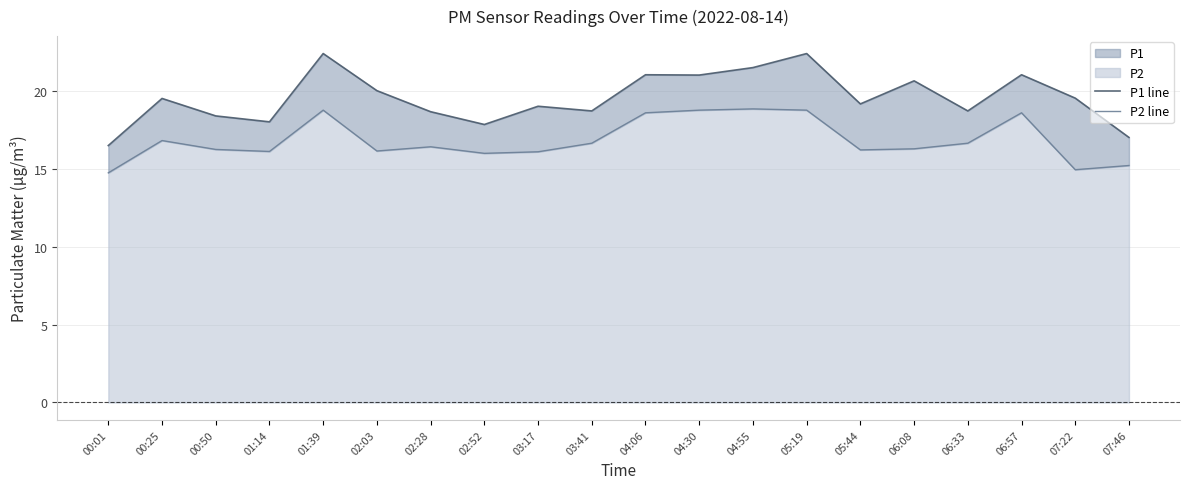

Reading left to right, extract all data points from this chart.

P1 line: 16.5	19.5	18.4	18.0	22.4	20.0	18.6	17.8	19.0	18.7	21.0	21.0	21.5	22.4	19.1	20.6	18.7	21.0	19.5	17.0
P2 line: 14.7	16.8	16.2	16.1	18.8	16.1	16.4	16.0	16.1	16.6	18.6	18.8	18.8	18.8	16.2	16.3	16.6	18.6	14.9	15.2